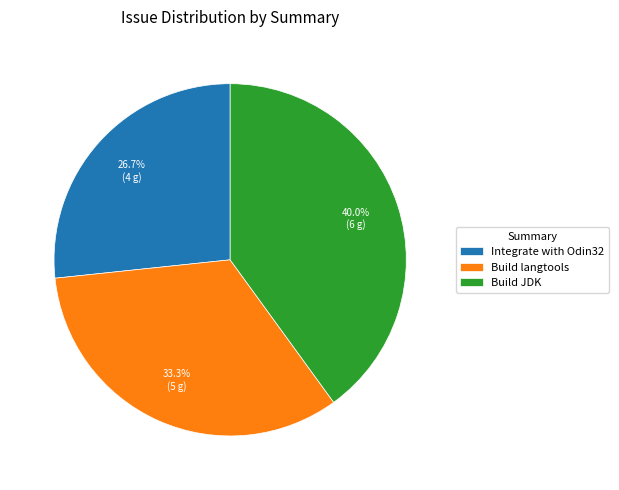

Combined, what portion of the pie is Build langtools and Integrate with Odin32?

60.0%